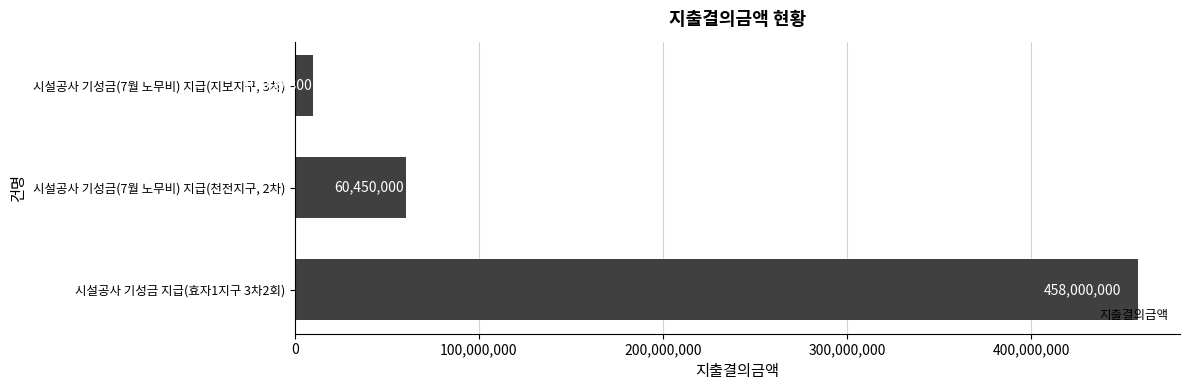

The chart shows a value of 150878868 at 시설공사 기성금 지급(효자1지구 3차2회). True or false?

False